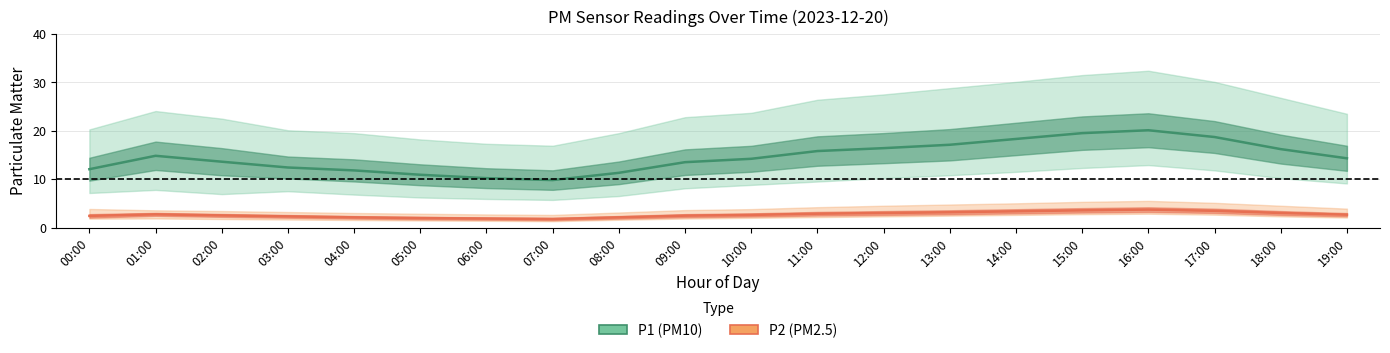

List the series in order of their peak value, highest first.

P1 (PM10), P2 (PM2.5)